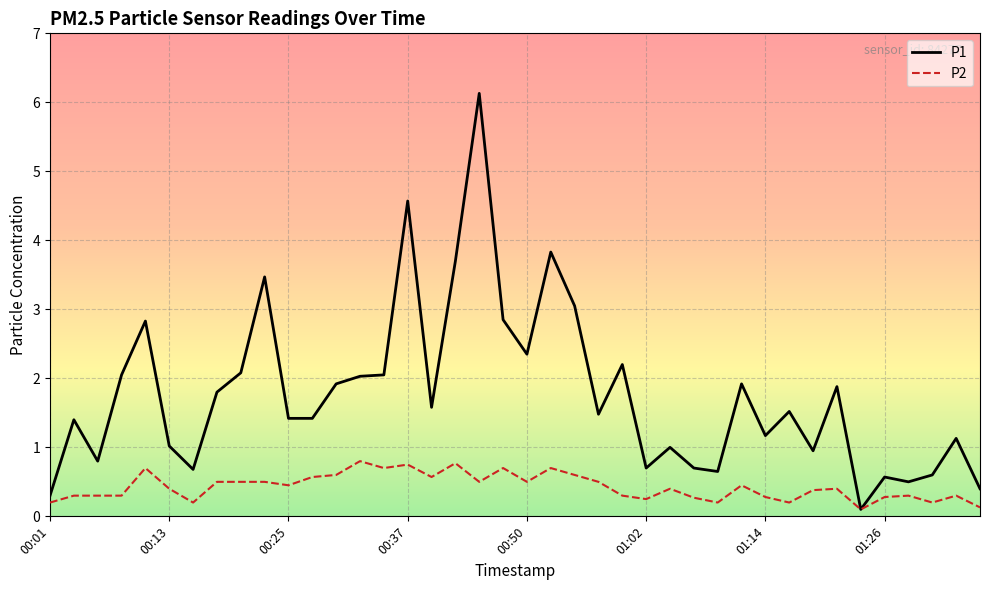

What is the greatest value displayed?

6.1